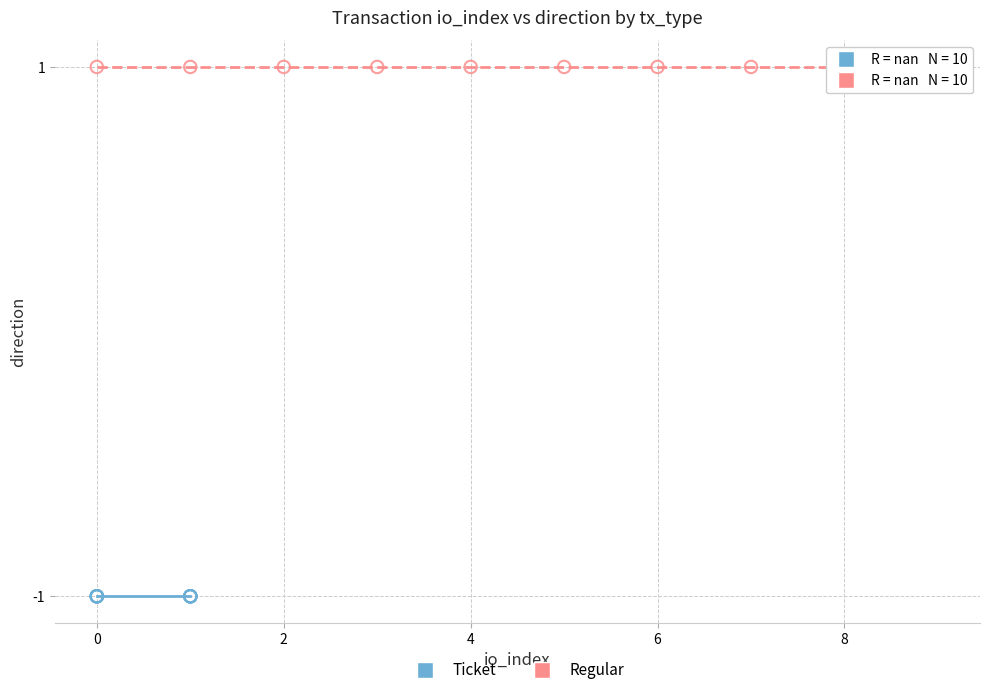

Which series contains the lowest Y value?

Ticket